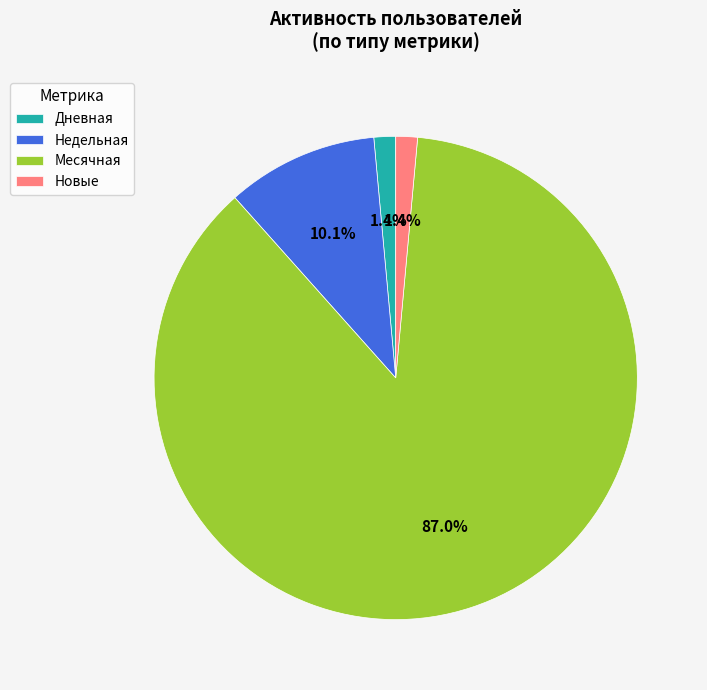

What is the ratio of the value at Месячная to the value at Недельная?

8.6